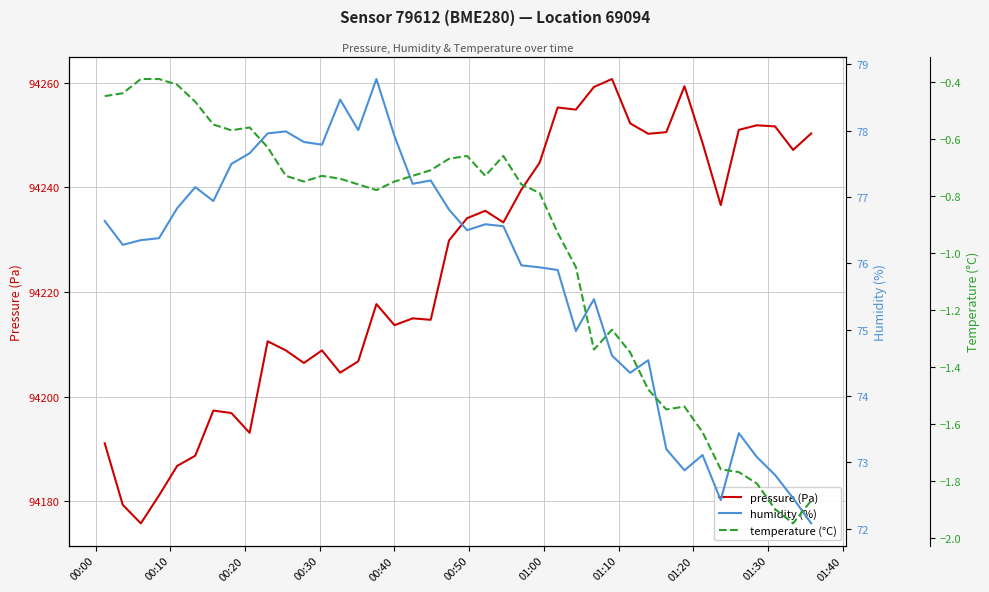

What is the minimum value for pressure (Pa)?

94175.8